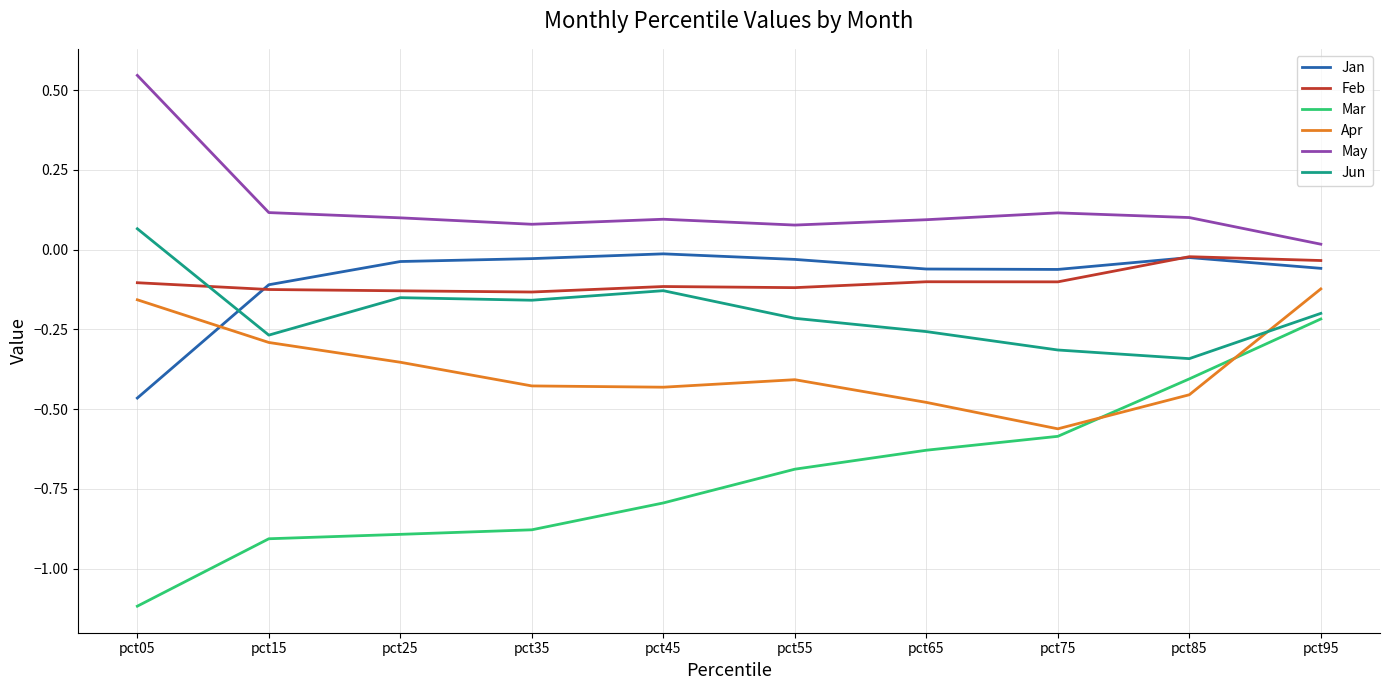

Is this an area chart (filled region under the line)?

No